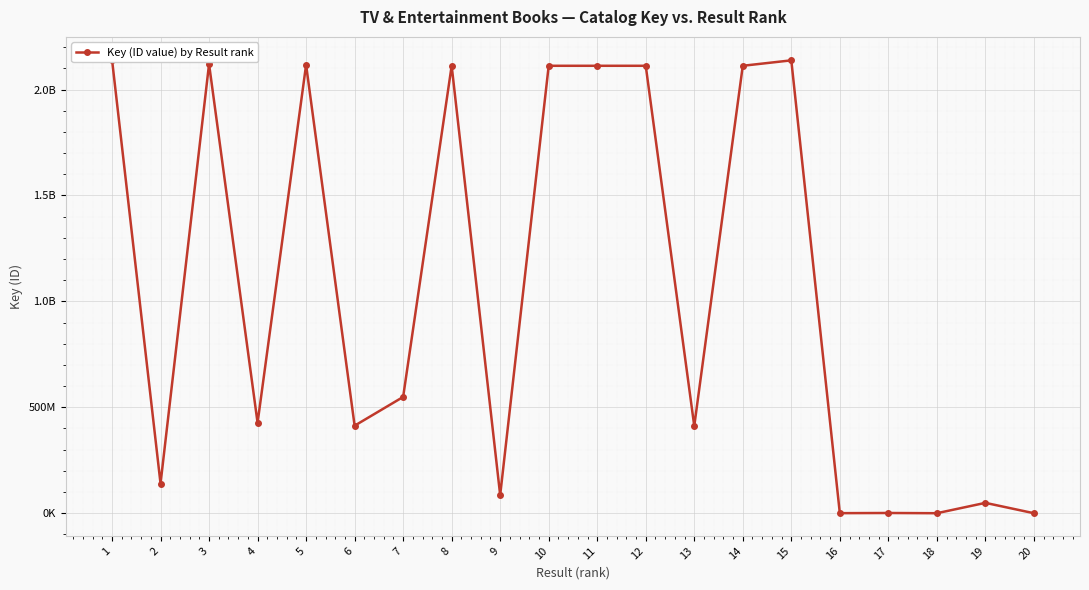

What value does the data have at 20, to the nearest 100?

800